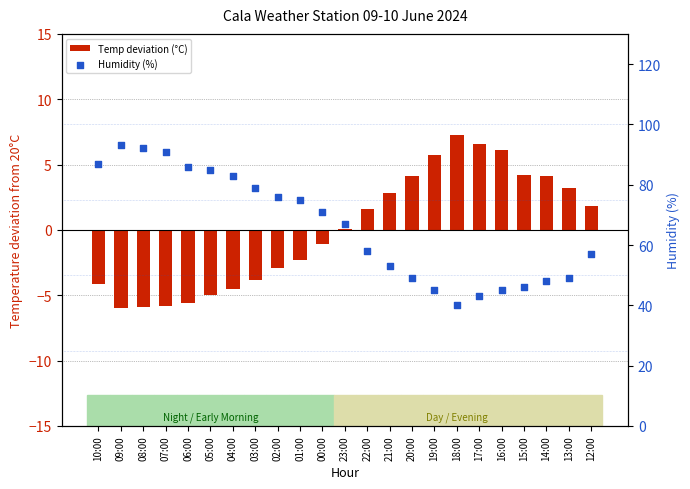

What is the total value across all series at 16:00?

51.1